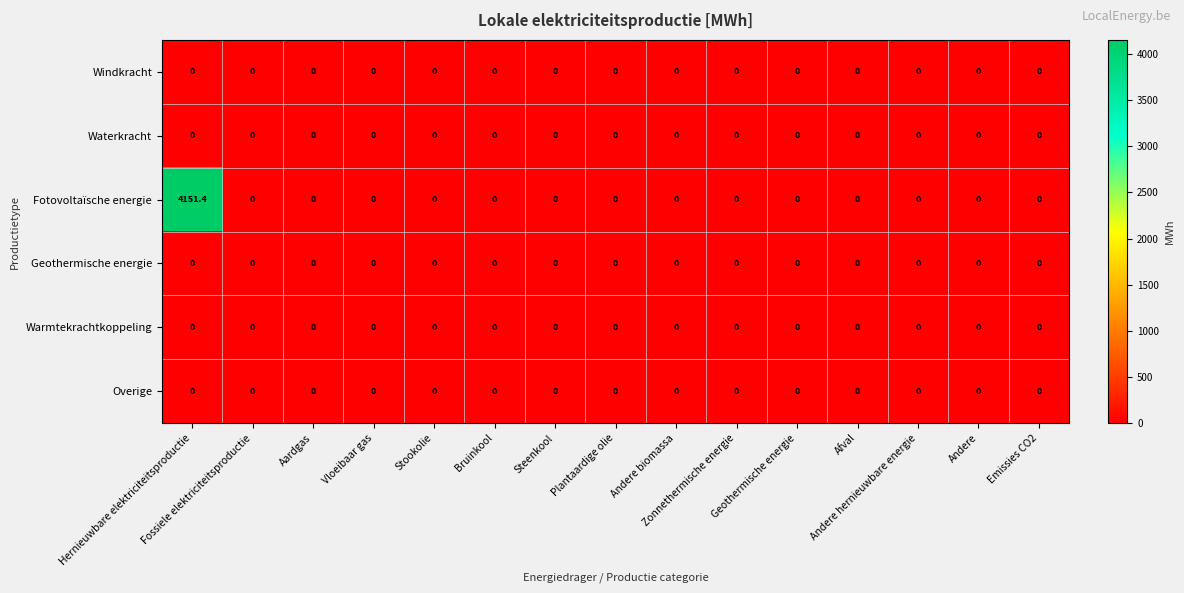

What is the difference between the maximum and minimum values in the Fotovoltaïsche energie series?

4151.4